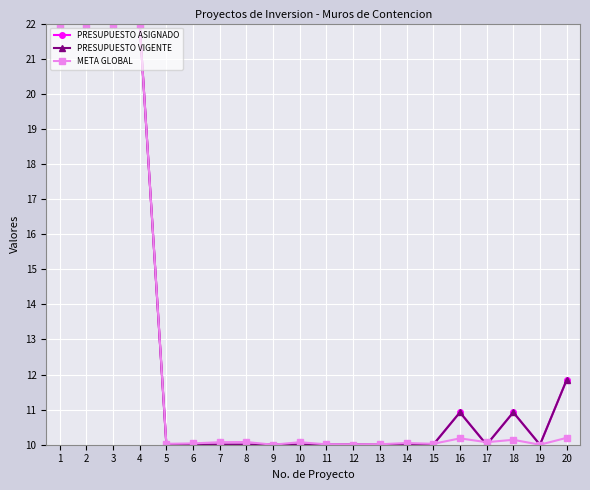

At 4, list the series in order from largest to smallest.

PRESUPUESTO ASIGNADO, PRESUPUESTO VIGENTE, META GLOBAL